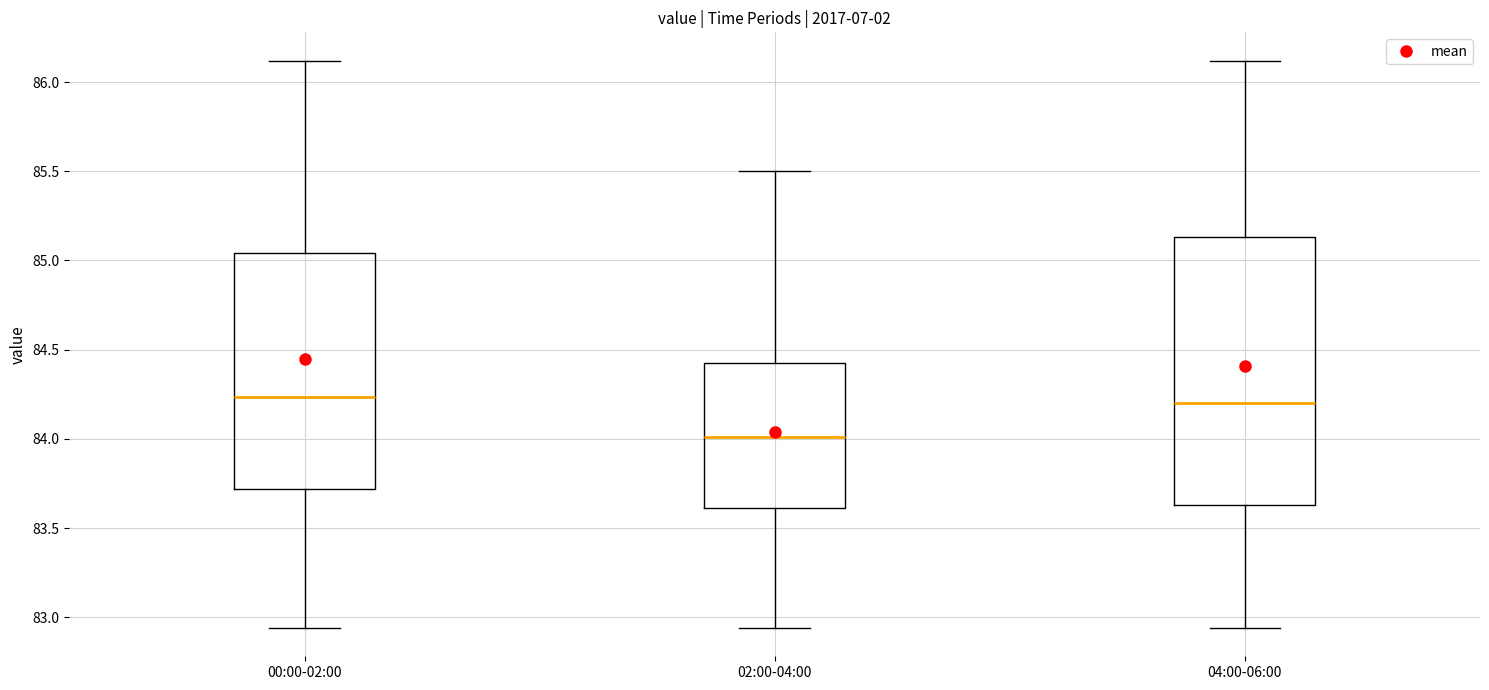

Which box is the tallest, from its lower edge to its upper edge?

04:00-06:00